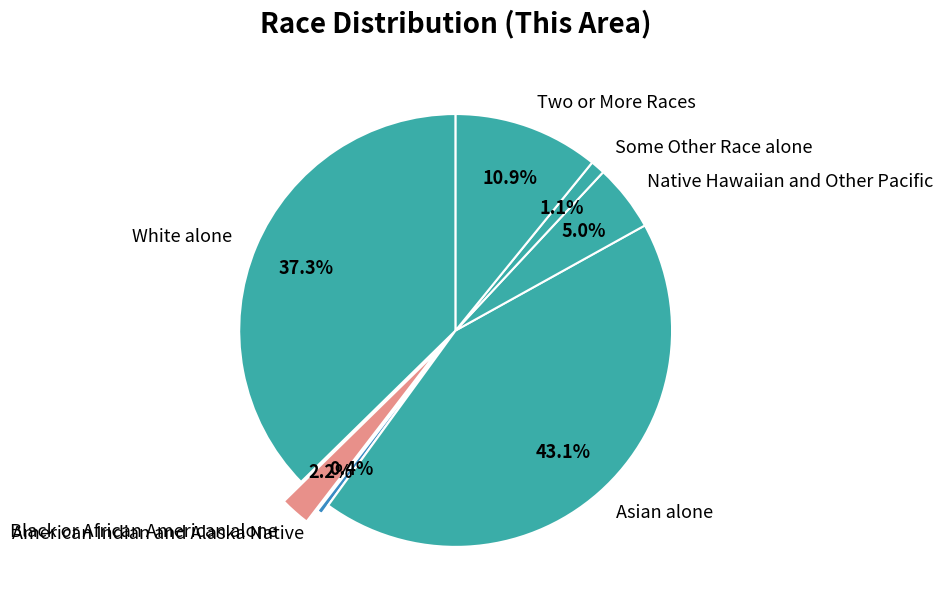

Combined, do Two or More Races and Some Other Race alone account for over 50%?

No